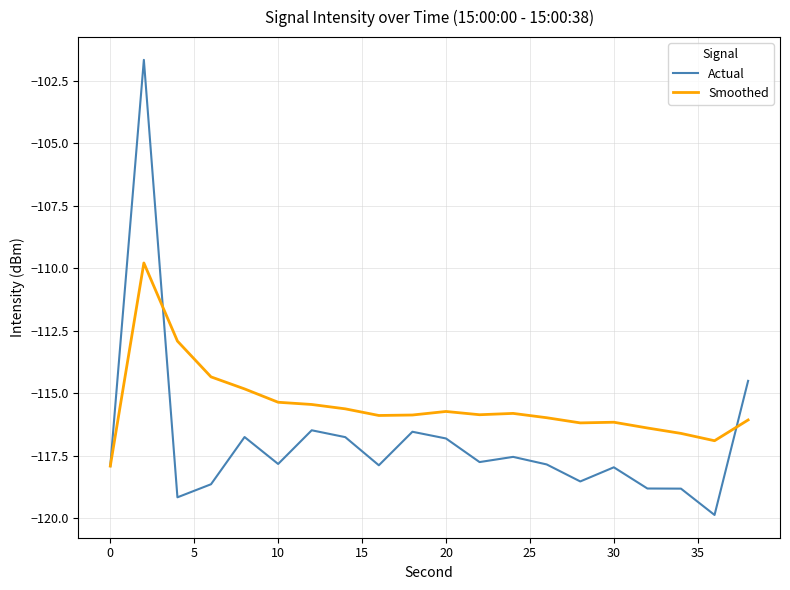

Which series has the largest total across all categories?

Smoothed